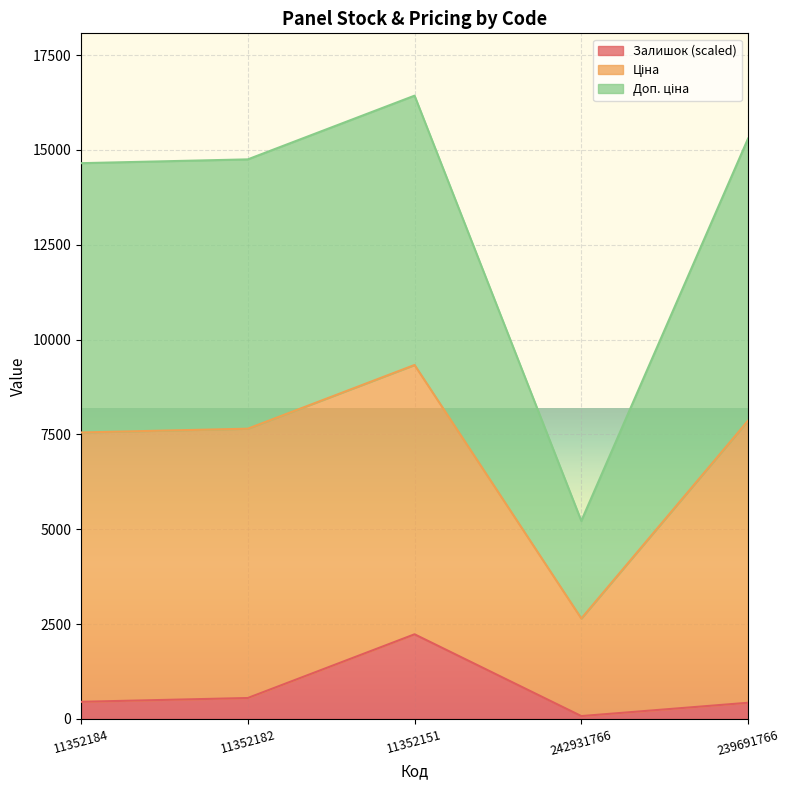

What is the maximum value for Залишок (scaled)?

2230.8